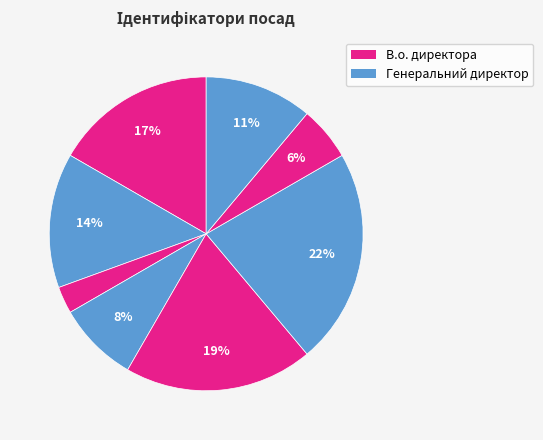

How many slices are in this pie chart?

8